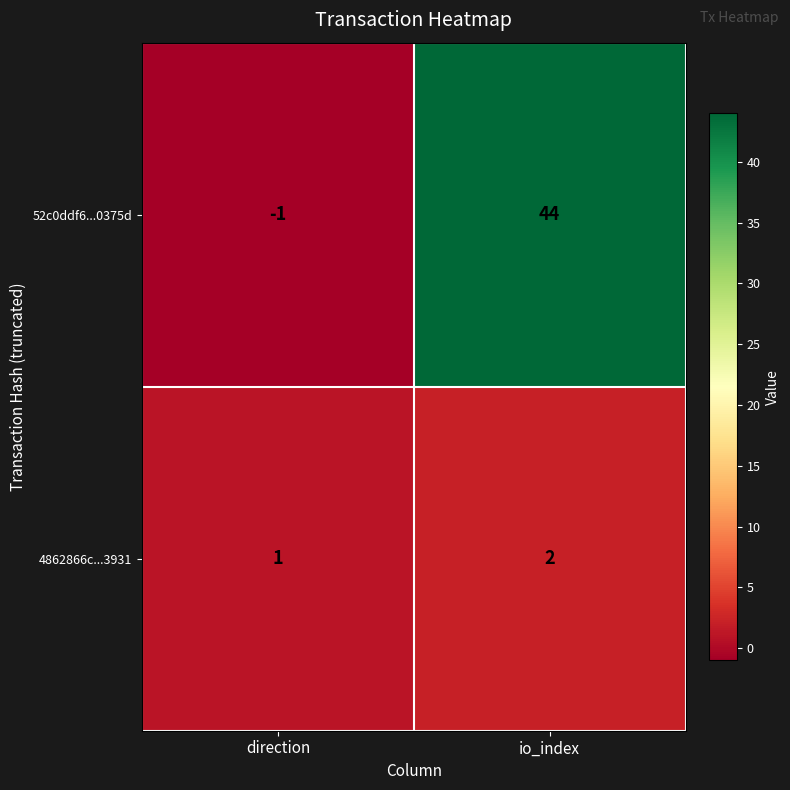

Which series changed the most between direction and io_index?

52c0ddf6...0375d